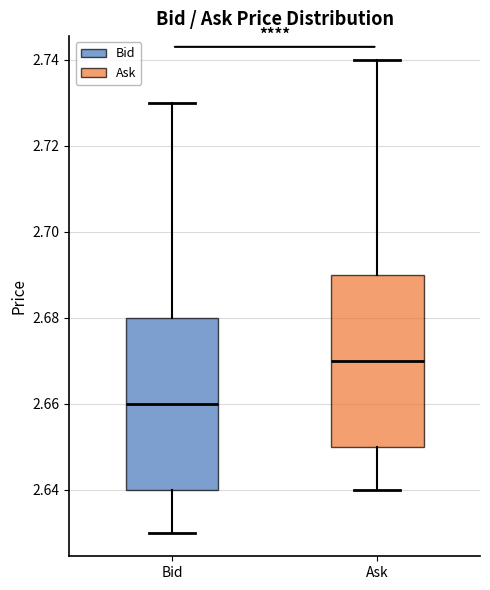

Reading left to right, transcribe this box plot: for each box, give where its median line is, the range the box spans, and where its two whiskers end, as read against the y-axis. The values are not printed on the chart, so give them approximately, as read against the axis.

Bid: median 2.66, box 2.64 to 2.68, whiskers 2.63 to 2.73
Ask: median 2.67, box 2.65 to 2.69, whiskers 2.64 to 2.74